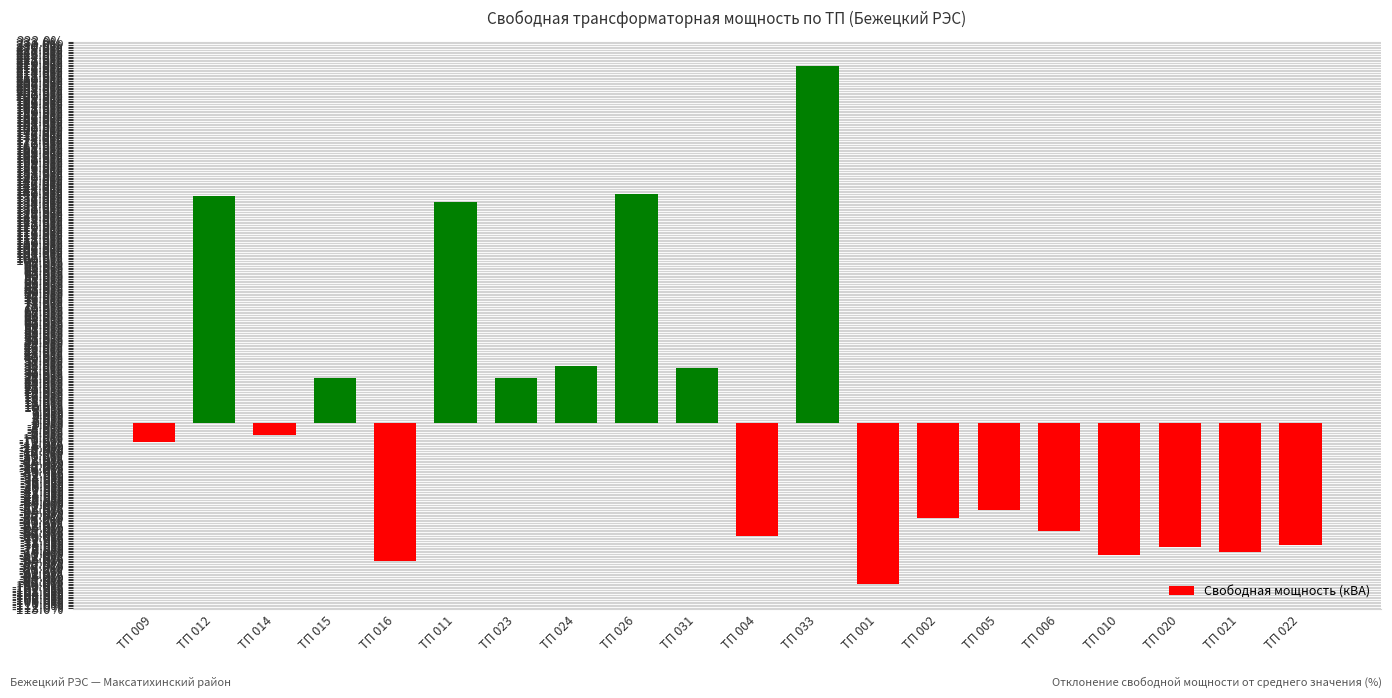

How many values are above zero?

8